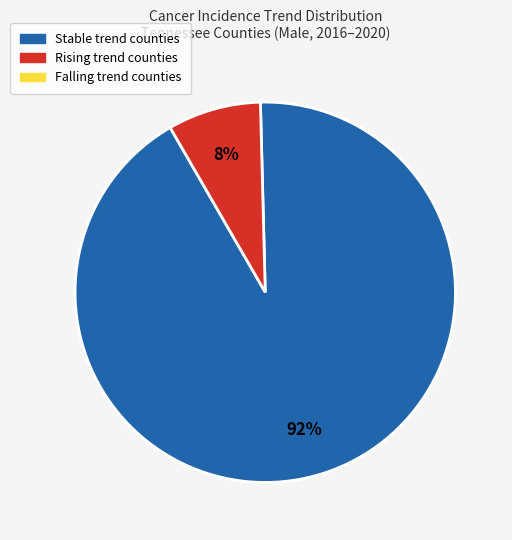

To the nearest percent, what is the difference between the largest and smallest slice percentages?

84%